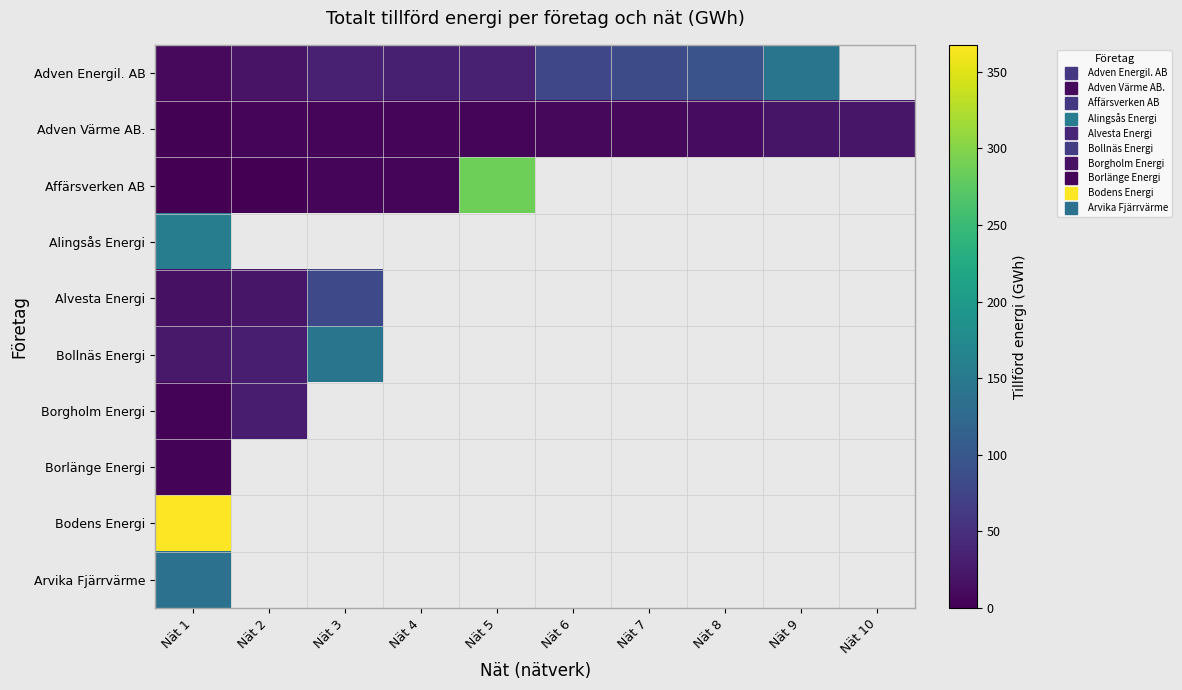

How many categories are shown in the chart?

10